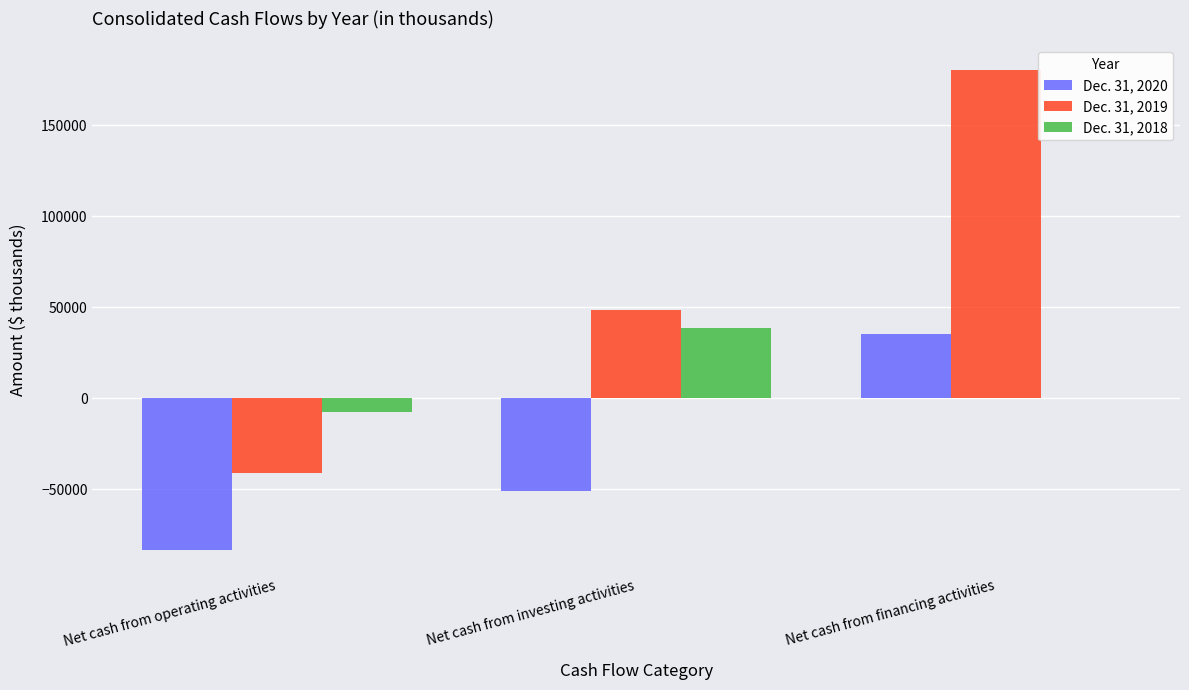

How many values in the Dec. 31, 2020 series exceed -50998?

1